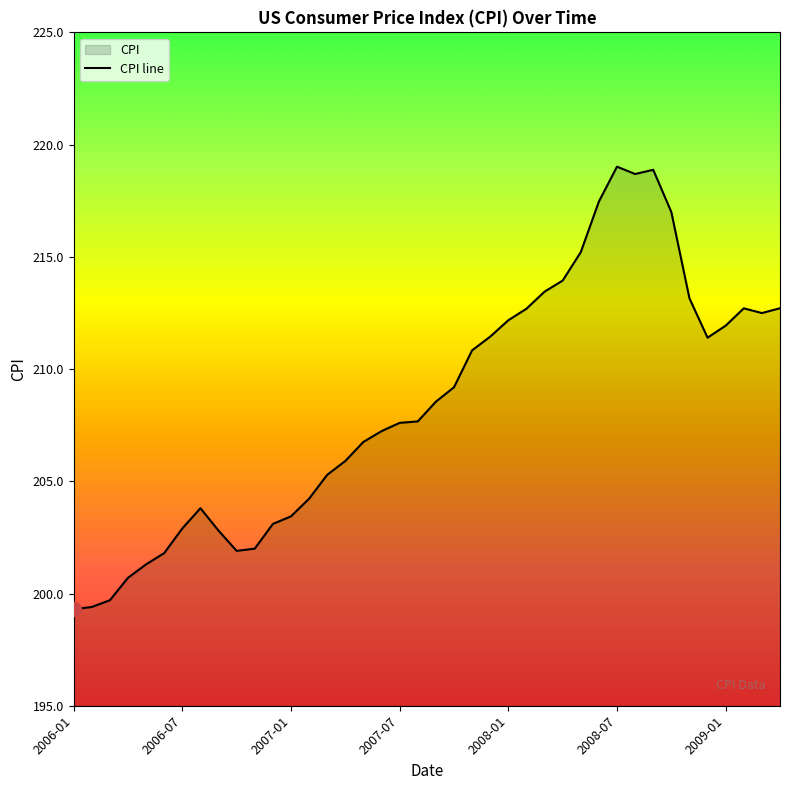

How many lines are shown in the chart?

1